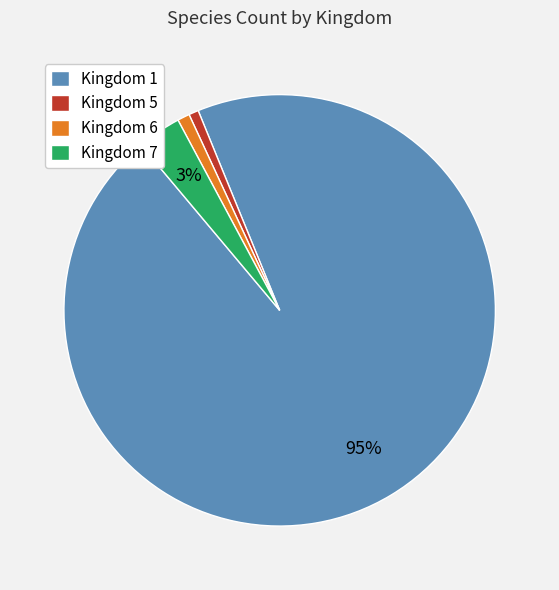

Which category has the biggest portion of the pie?

Kingdom 1